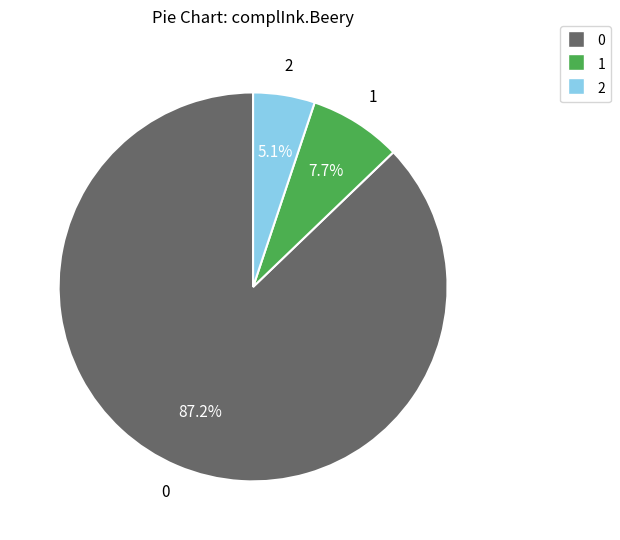

Is 2 the majority of the pie?

No